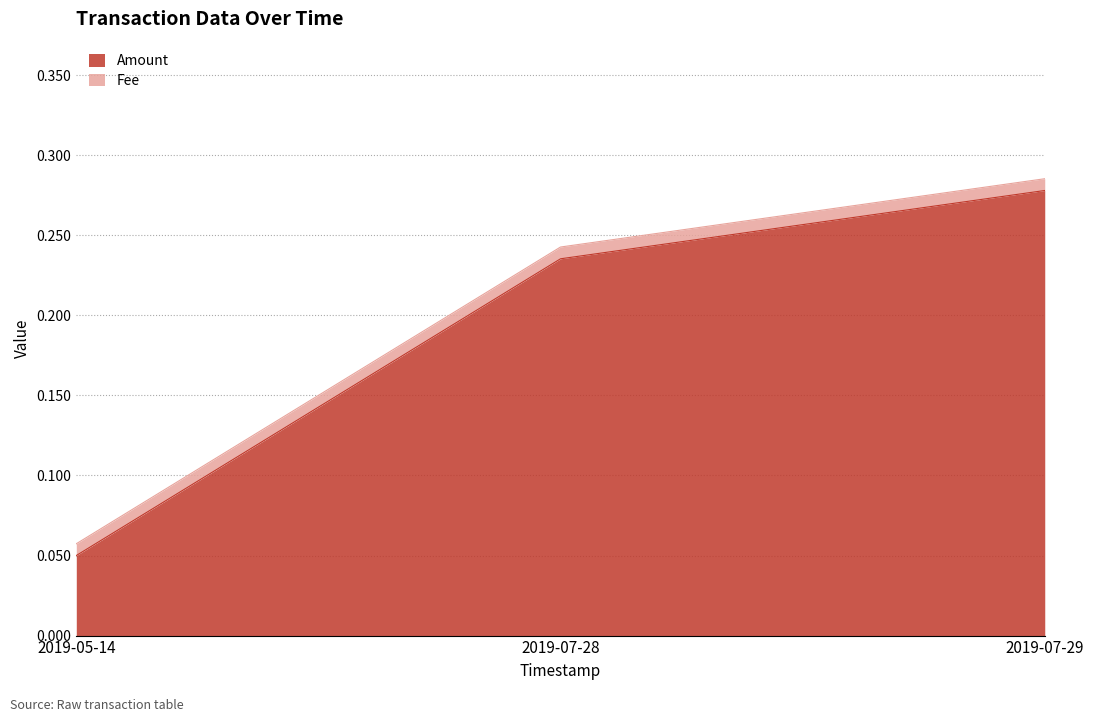

What is the label of the 1st point from the right?

2019-07-29